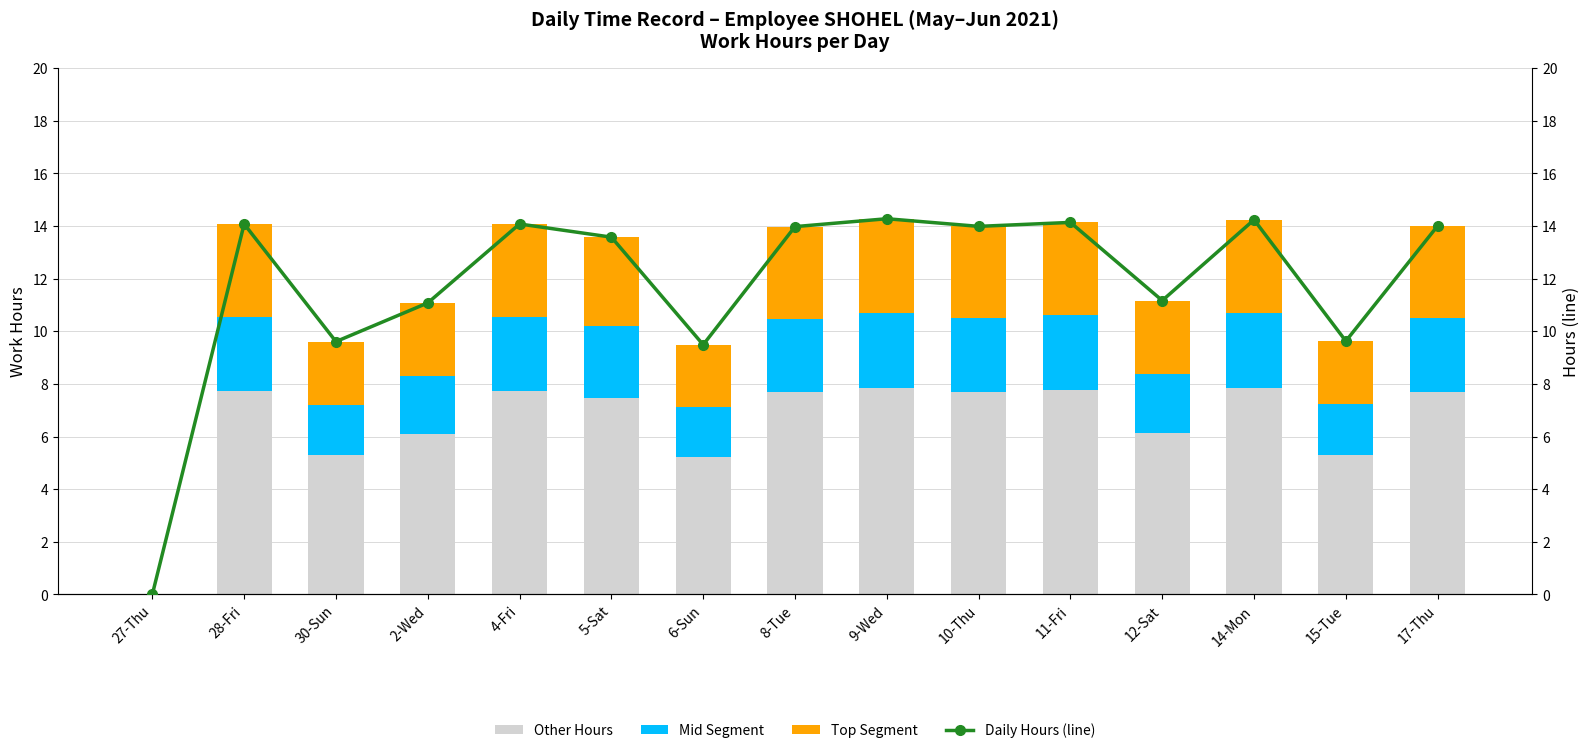

Is it true that Daily Hours (line) equals 9.6 at 15-Tue?

True